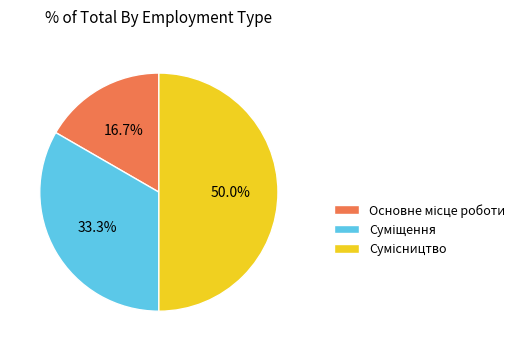

Count the number of slices in the pie.

3